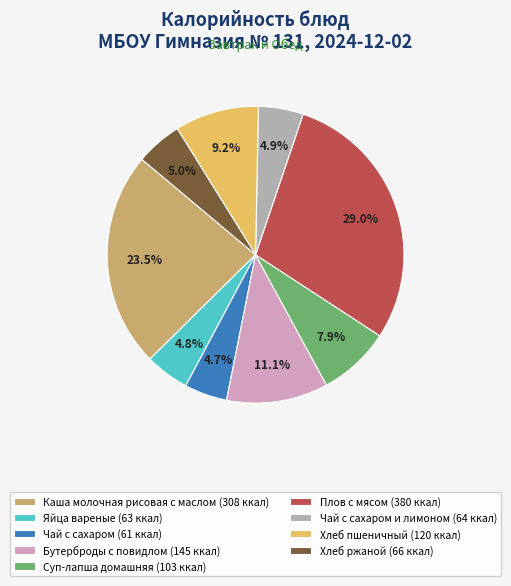

Approximately how many times larger is the value at Каша молочная рисовая с маслом (308 ккал) compared to Хлеб пшеничный (120 ккал)?

2.6